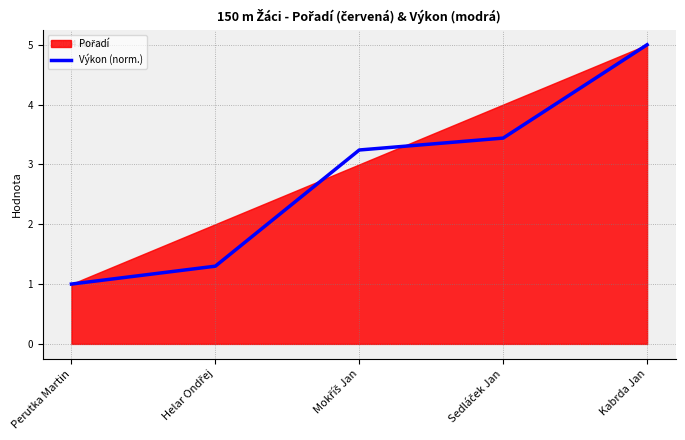

What is the change in value from Perutka Martin to Kabrda Jan?

+4.0